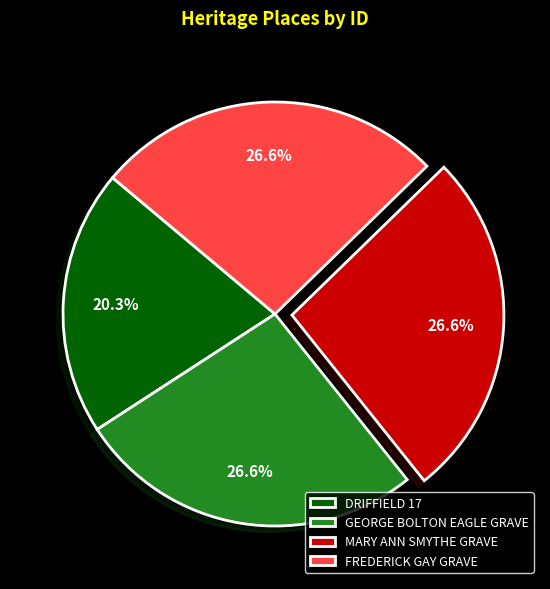

Does MARY ANN SMYTHE GRAVE represent more than half of the total?

No